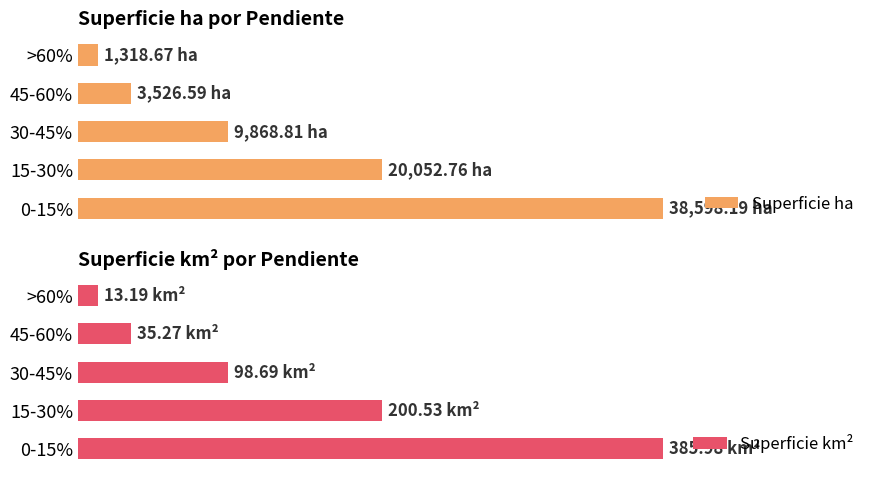

Count the number of categories in the chart.

5